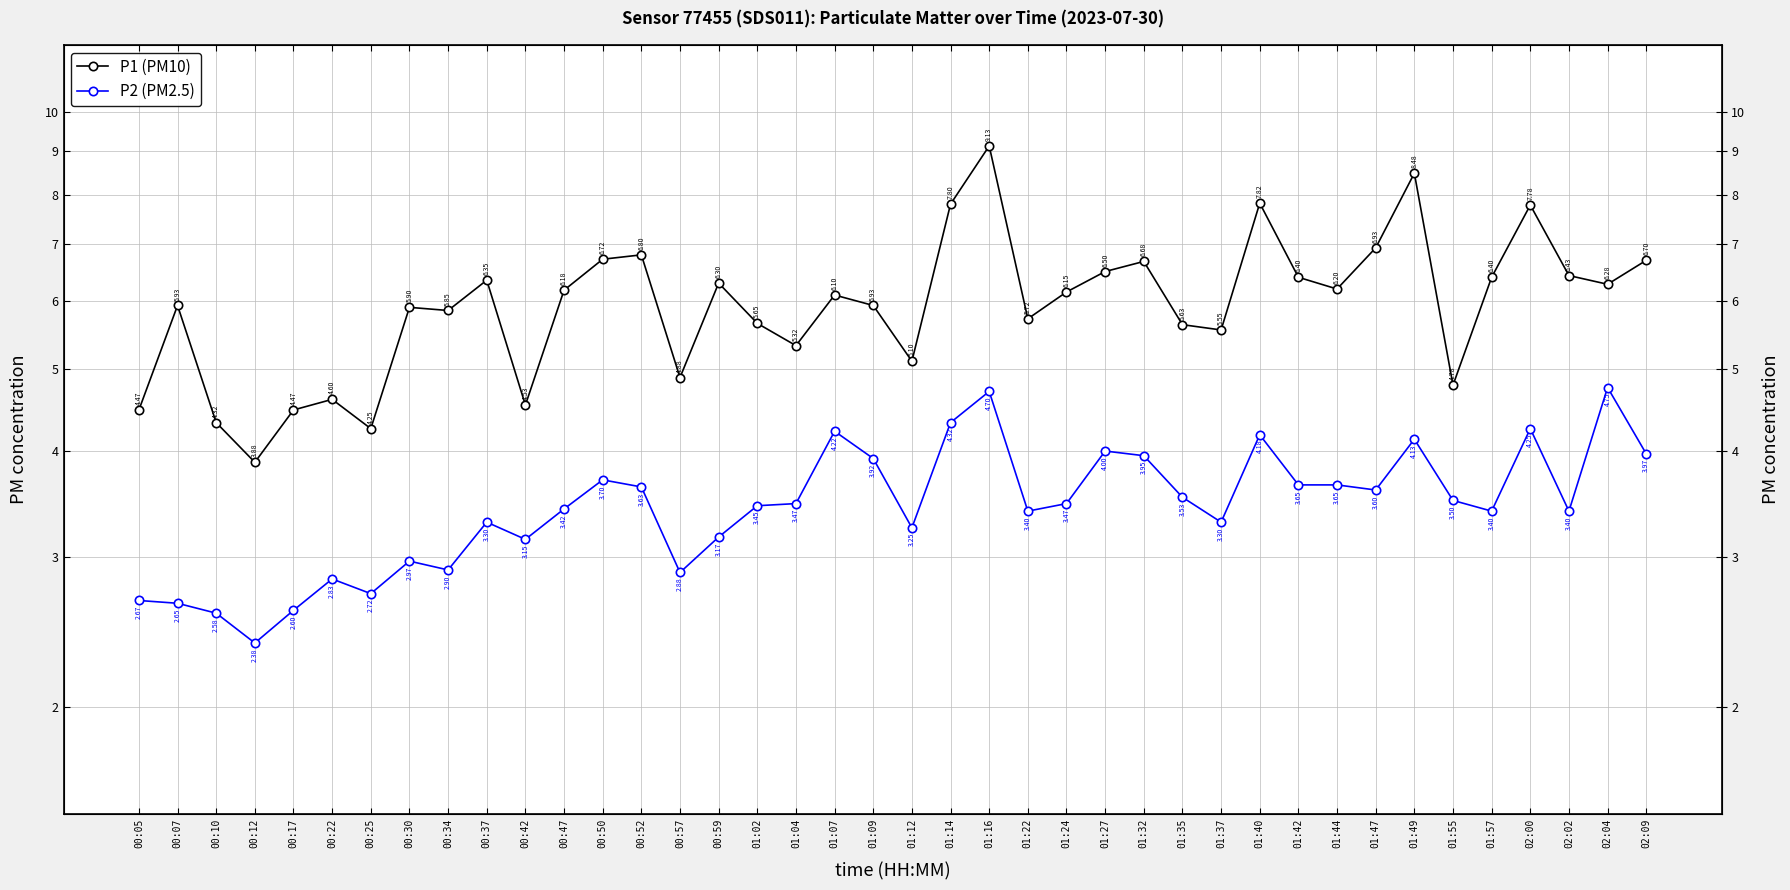

At which label does P1 (PM10) first exceed 6?

00:37